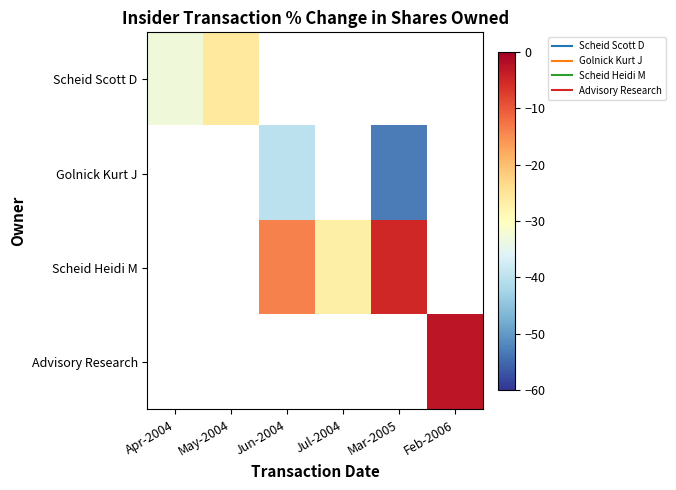

Where does the Scheid Heidi M series first go above -14?

Mar-2005